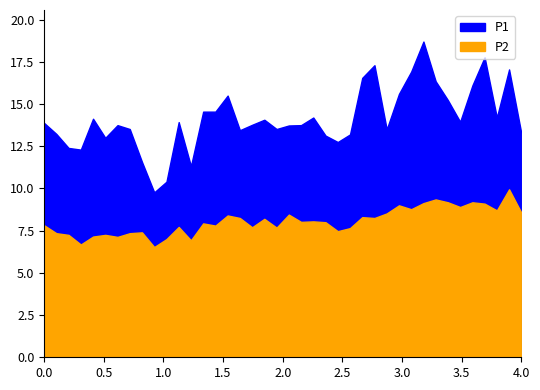

The P2 series shows 7.7 at 17. True or false?

True